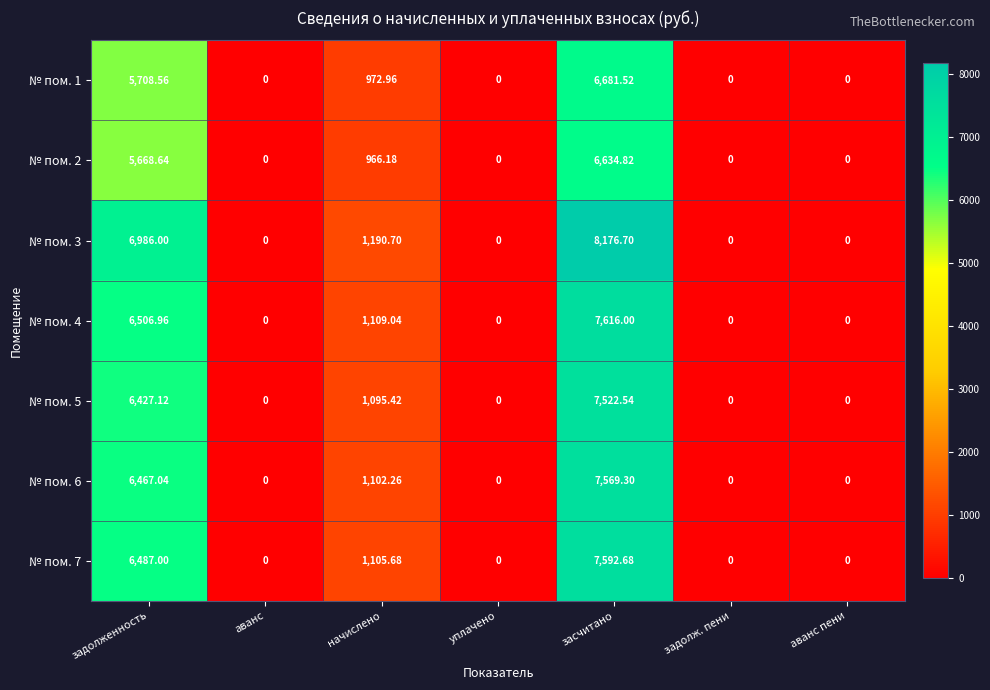

Which series has the largest range (max minus min)?

№ пом. 3